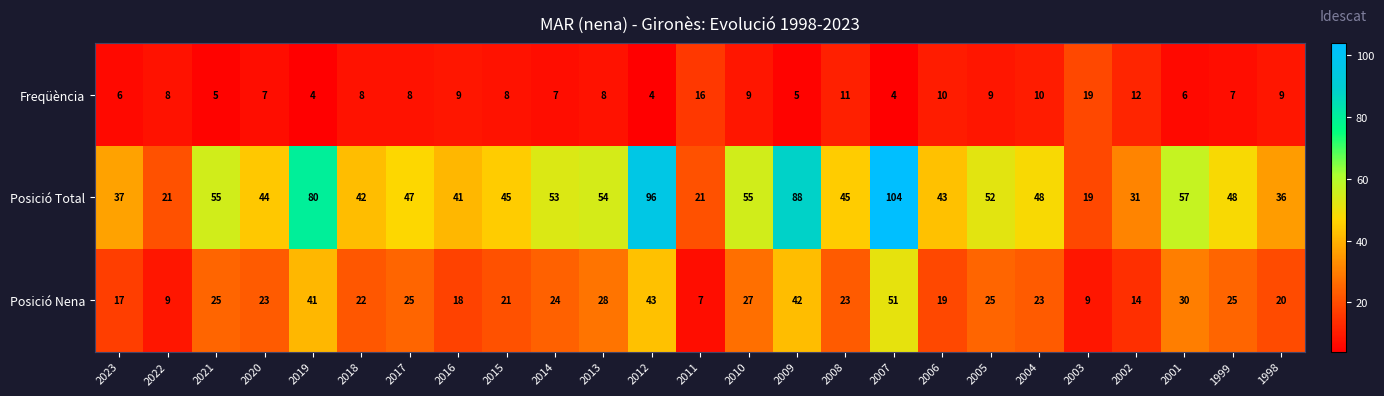

The value of Posició Total at 2020 is 44. True or false?

True